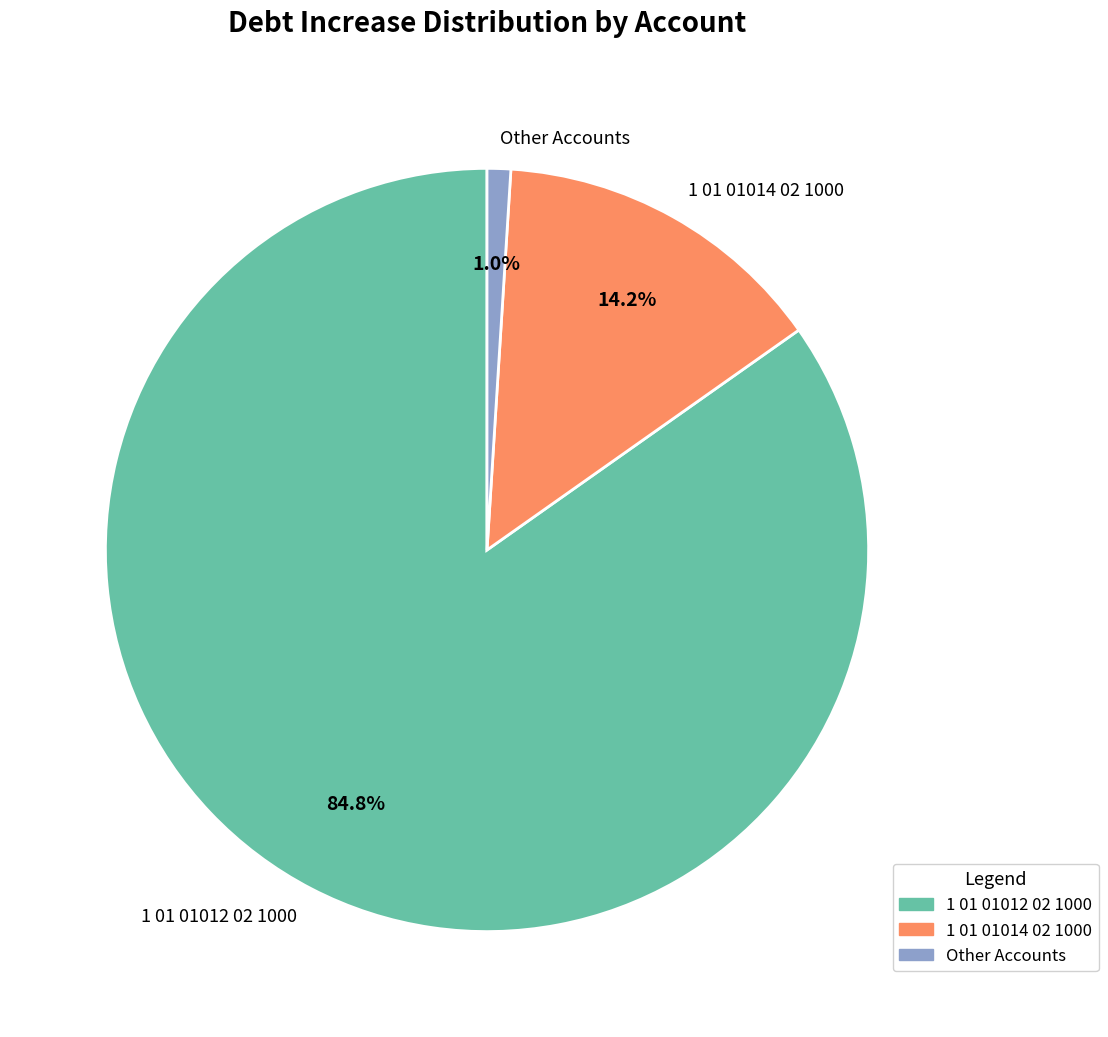

Combined, what portion of the pie is 1 01 01012 02 1000 and 1 01 01014 02 1000?

99.0%